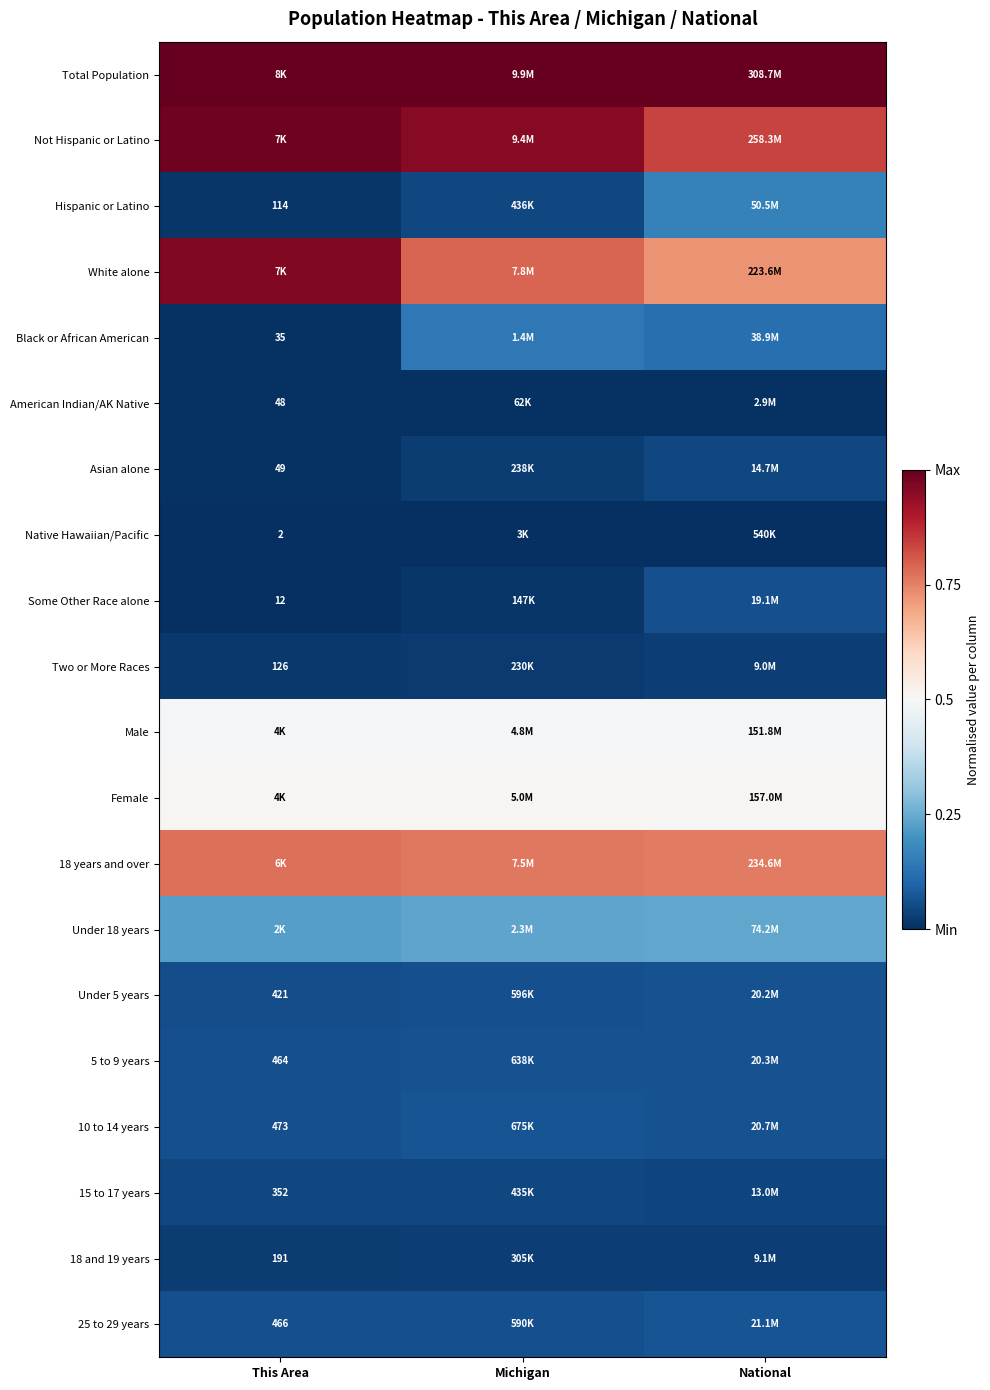

True or false: Male has a value of 0.5 at This Area.

True